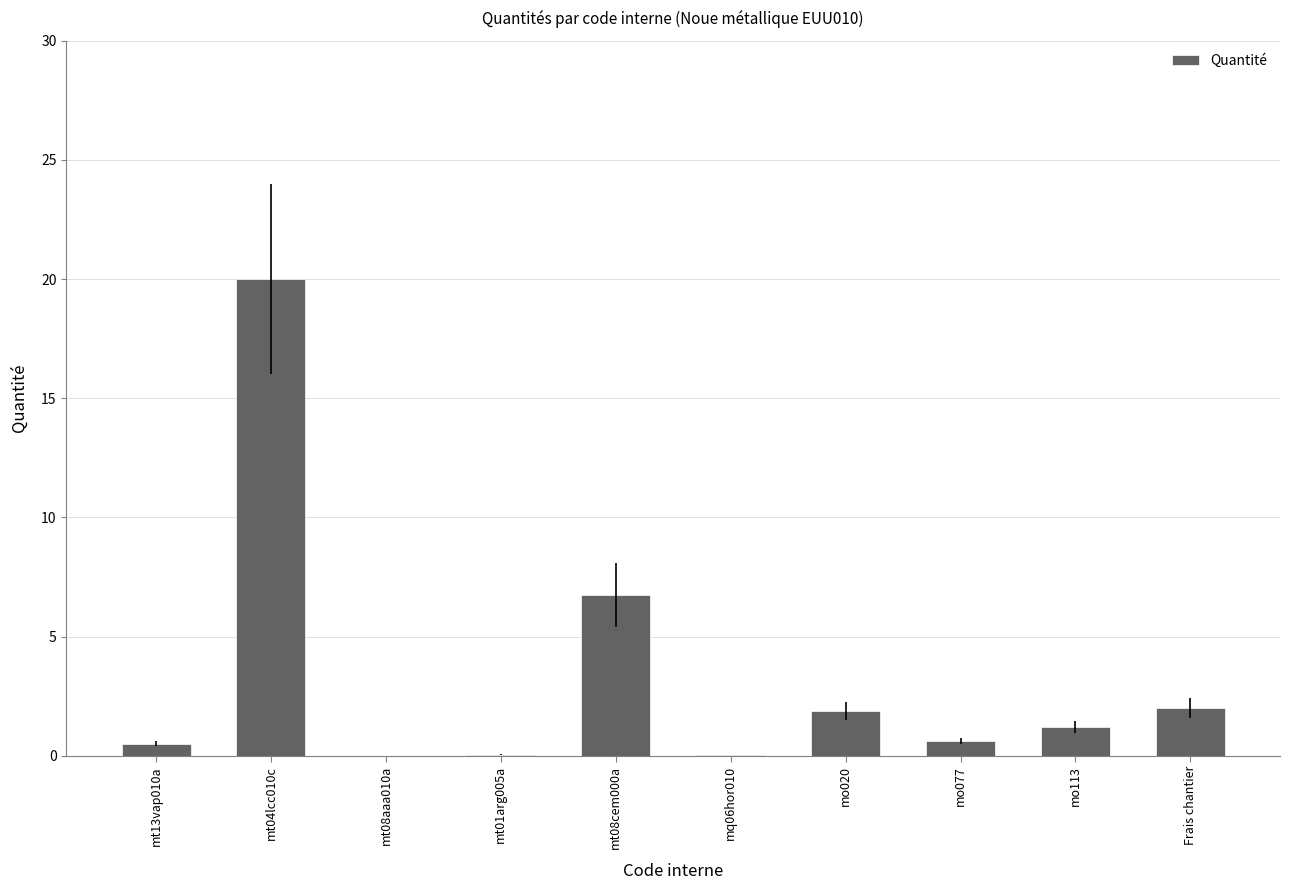

At which label is the value closest to 10?

mt08cem000a